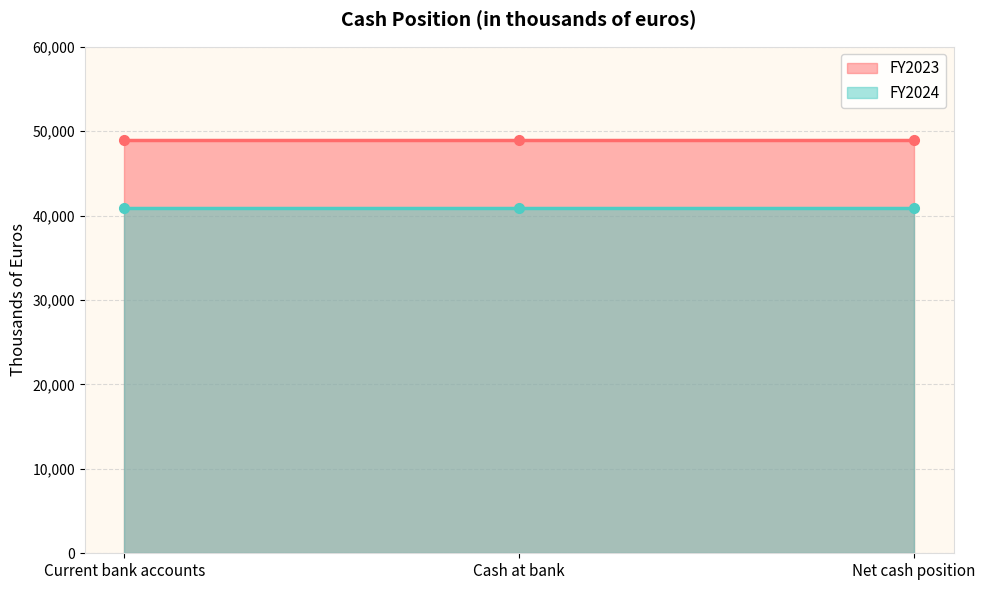

What is the total value across all series at Cash at bank?

89916